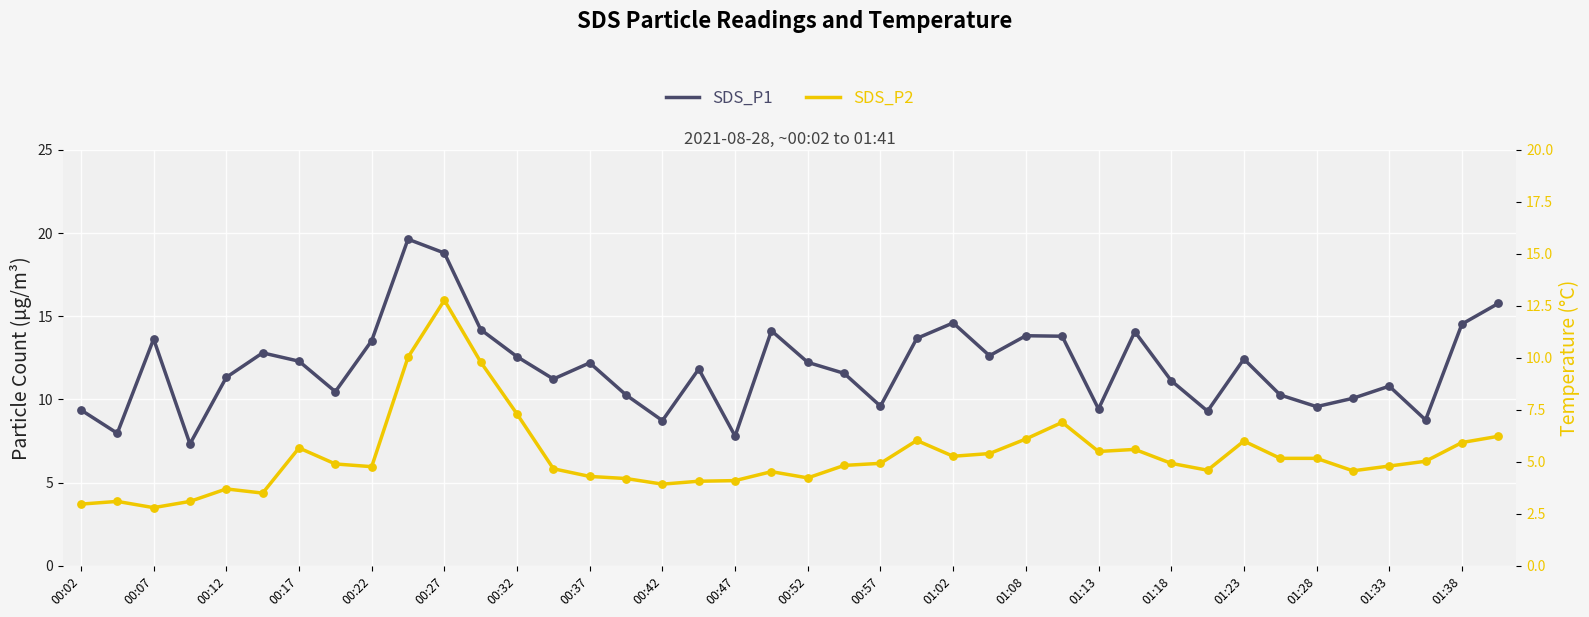

Which series contains the highest Y value?

SDS_P1